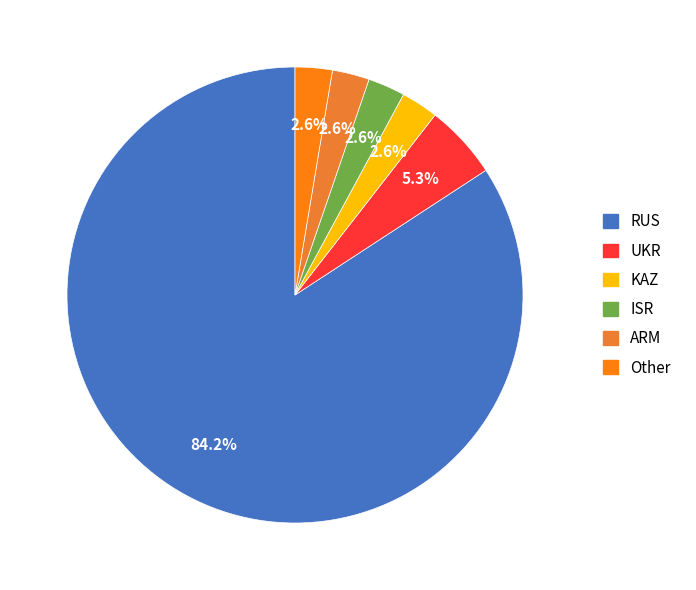

How many segments does this pie chart have?

6